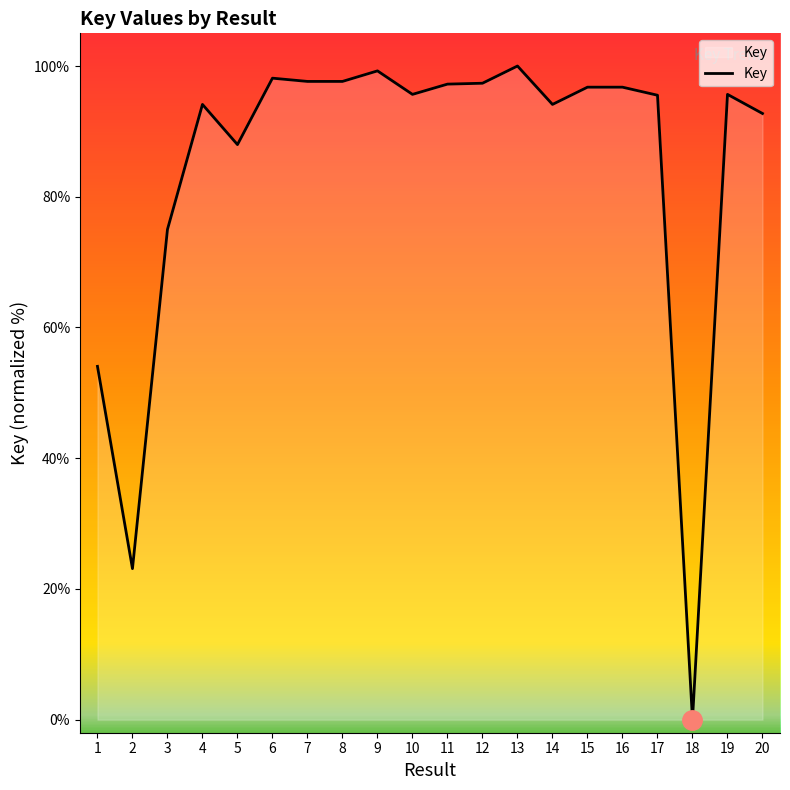

Is it true that the value at 14 is 139.3?

False